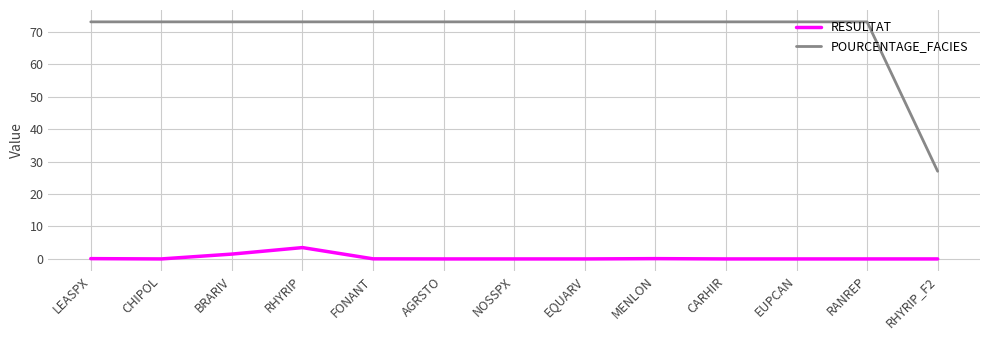

Which series has the largest total across all categories?

POURCENTAGE_FACIES